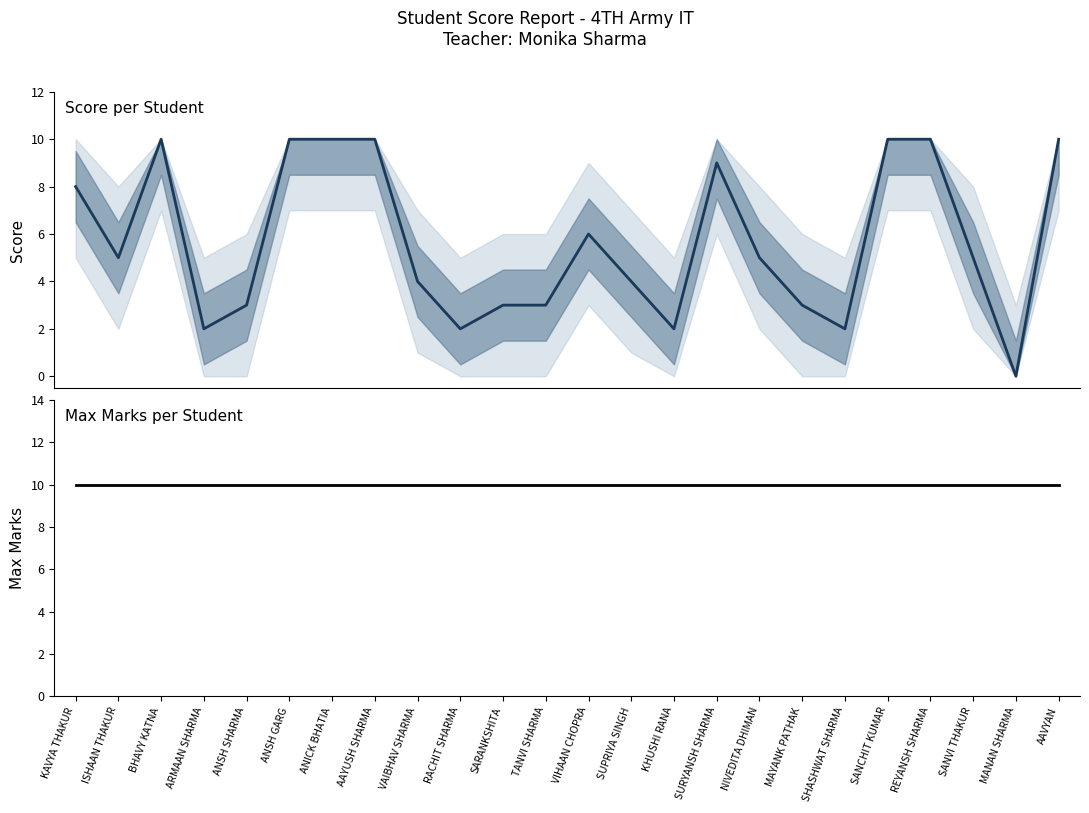

Rank the categories by Score value from highest to lowest.

BHAVY KATNA, ANSH GARG, ANICK BHATIA, AAYUSH SHARMA, SANCHIT KUMAR, REYANSH SHARMA, AAVYAN, SURYANSH SHARMA, KAVYA THAKUR, VIHAAN CHOPRA, ISHAAN THAKUR, NIVEDITA DHIMAN, SANVI THAKUR, VAIBHAV SHARMA, SUPRIYA SINGH, ANSH SHARMA, SARANKSHITA, TANVI SHARMA, MAYANK PATHAK, ARMAAN SHARMA, RACHIT SHARMA, KHUSHI RANA, SHASHWAT SHARMA, MANAN SHARMA